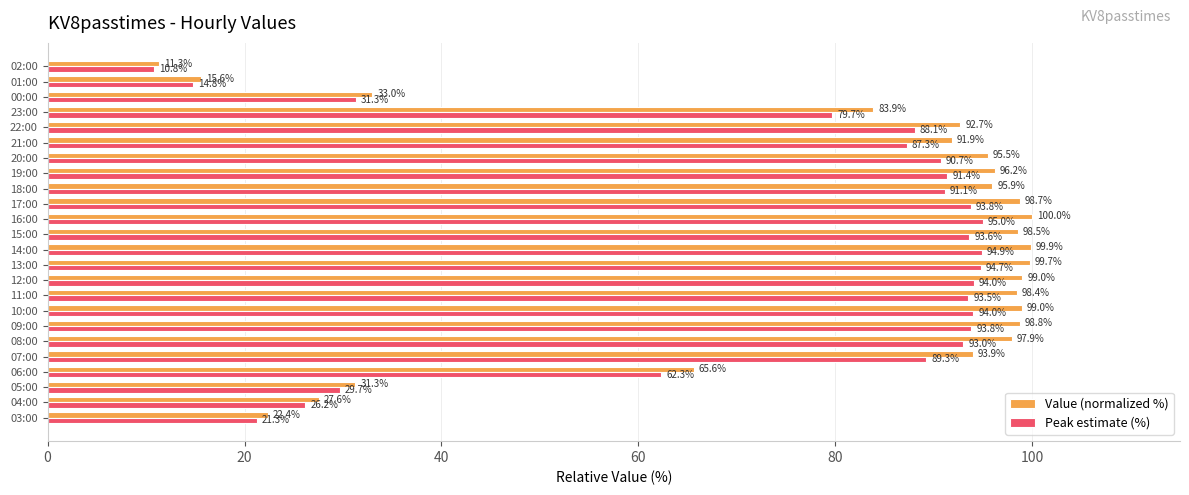

At which label is Value (normalized %) closest to 55?

06:00